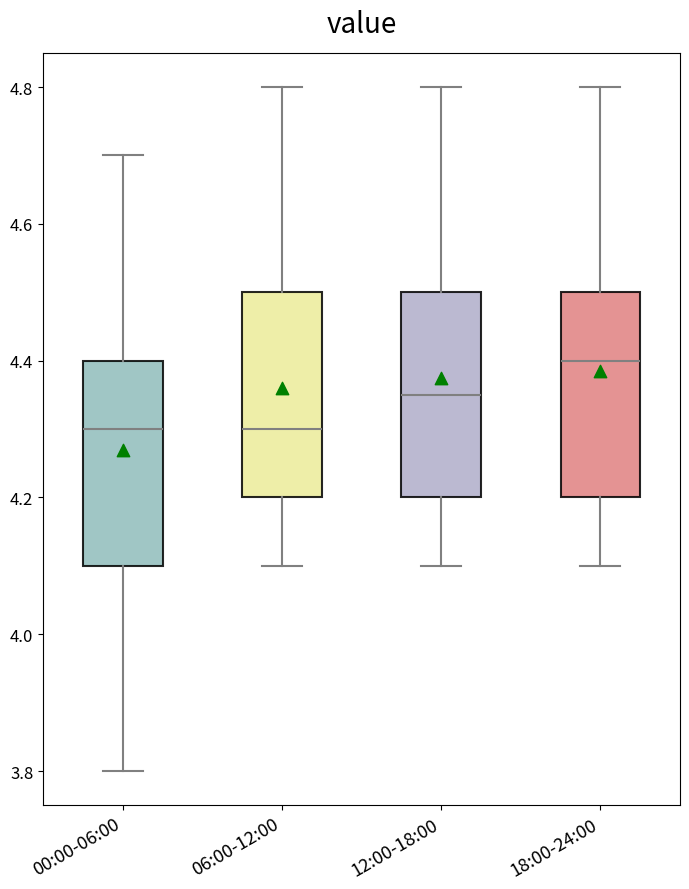

Reading left to right, transcribe this box plot: for each box, give where its median line is, the range the box spans, and where its two whiskers end, as read against the y-axis. The values are not printed on the chart, so give them approximately, as read against the axis.

00:00-06:00: median 4.30, box 4.10 to 4.40, whiskers 3.80 to 4.70
06:00-12:00: median 4.30, box 4.20 to 4.50, whiskers 4.10 to 4.80
12:00-18:00: median 4.36, box 4.20 to 4.50, whiskers 4.10 to 4.80
18:00-24:00: median 4.40, box 4.20 to 4.50, whiskers 4.10 to 4.80